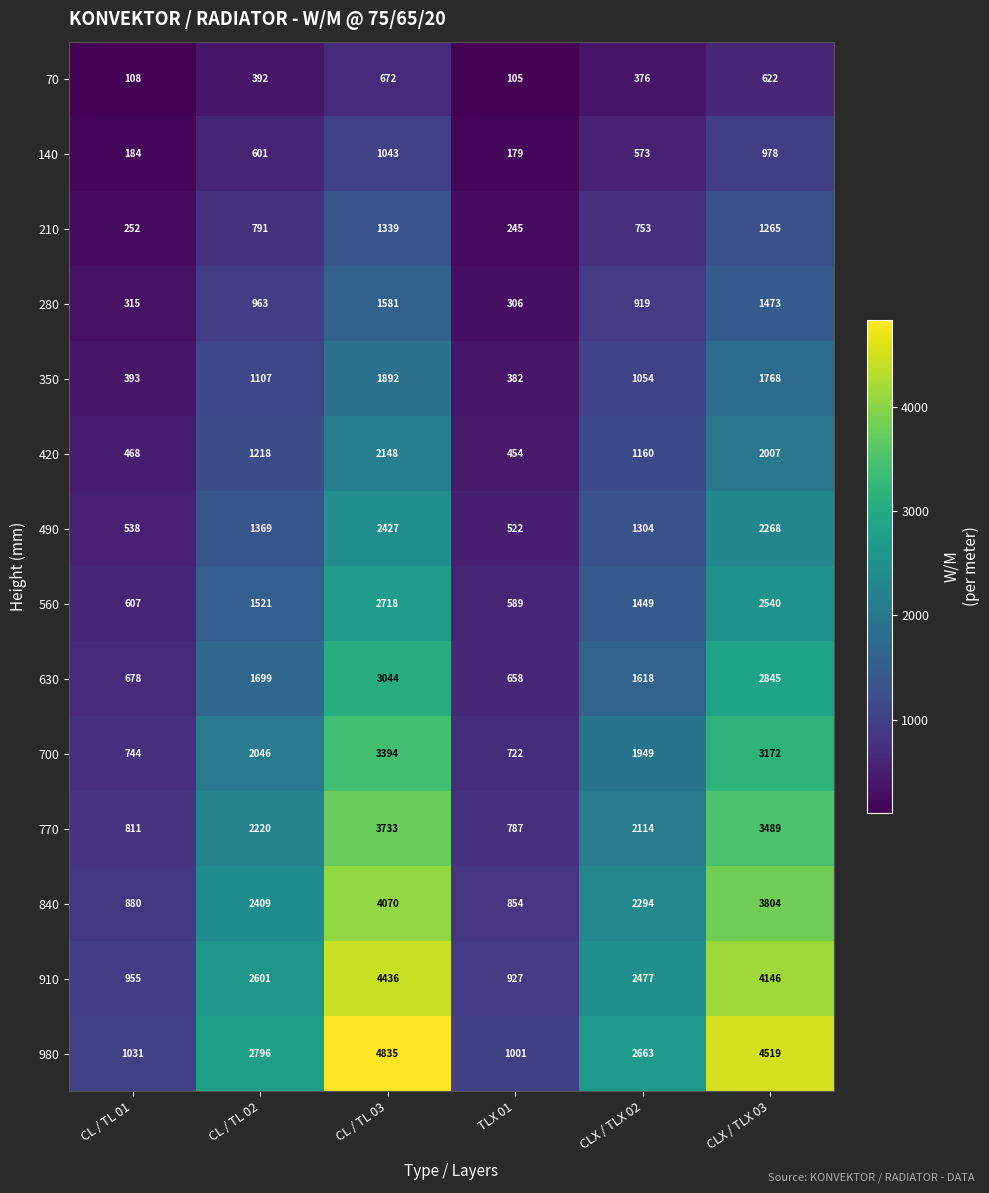

Which series has the largest range (max minus min)?

980